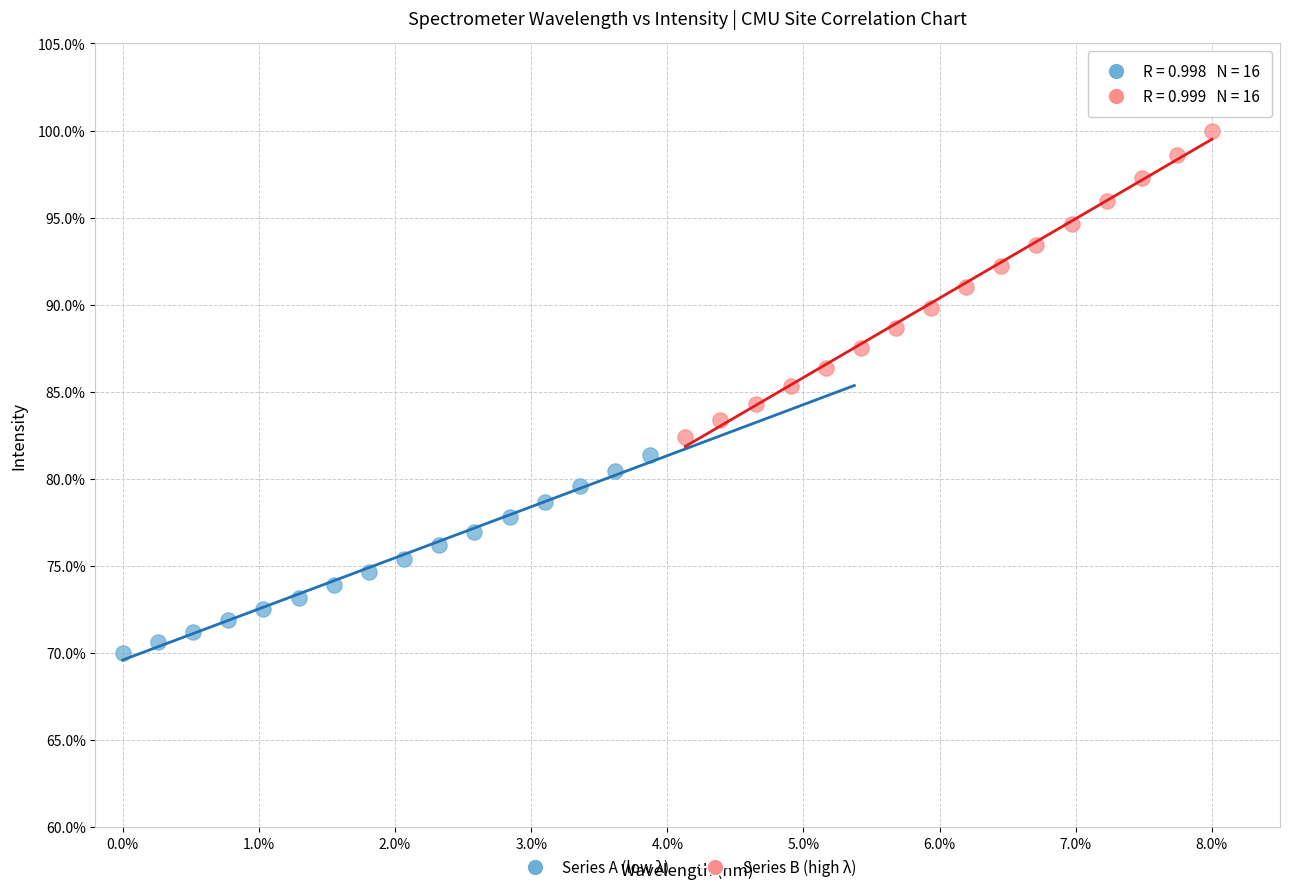

Which series reaches the maximum Y coordinate?

Series B (high λ)